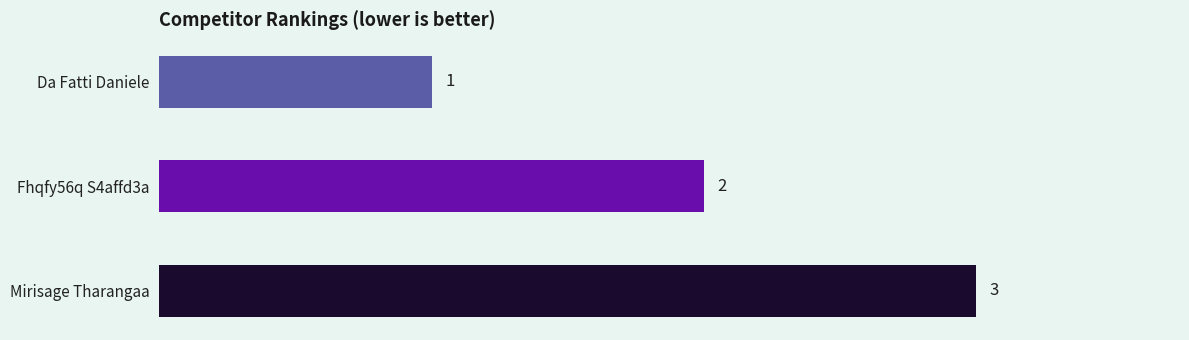

Does the chart contain any negative values?

No